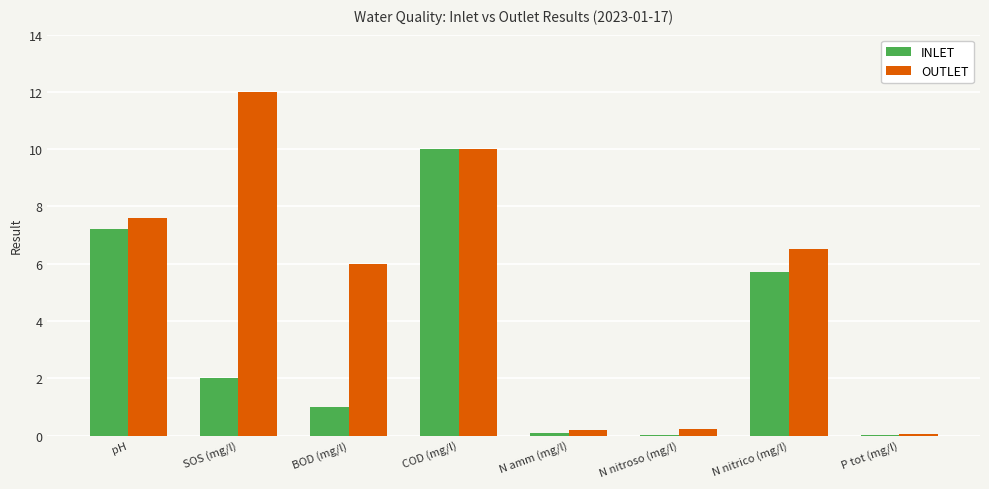

Between SOS (mg/l) and N nitrico (mg/l), which series saw the biggest shift?

OUTLET